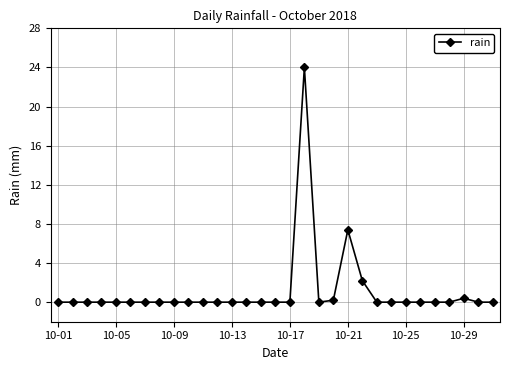

What is the greatest value displayed?

24.0